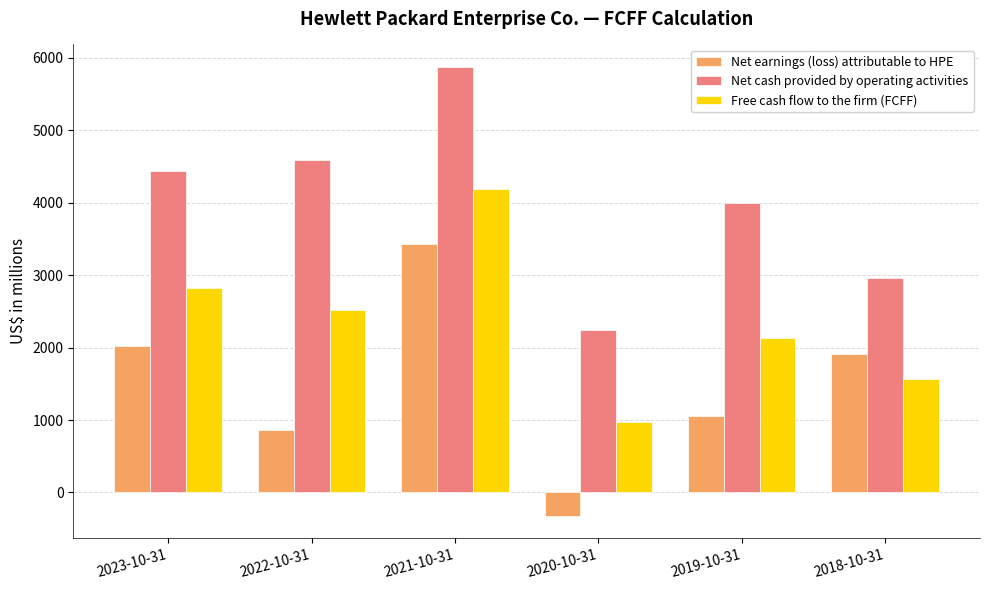

Does the chart contain any negative values?

Yes